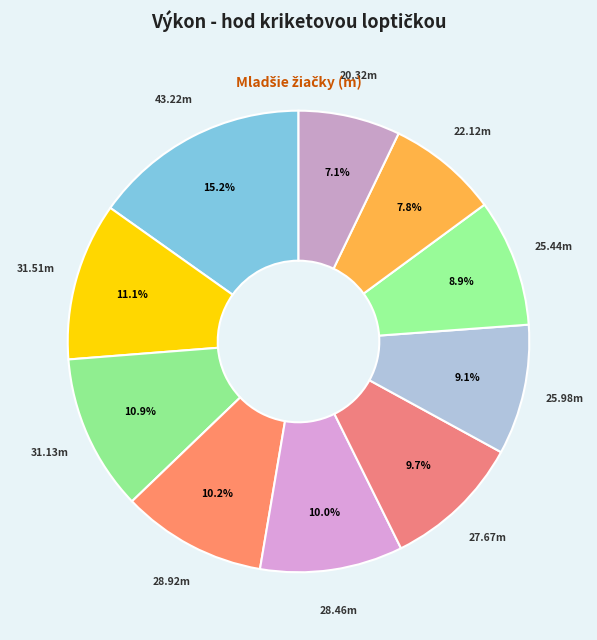

How many slices are in this pie chart?

10